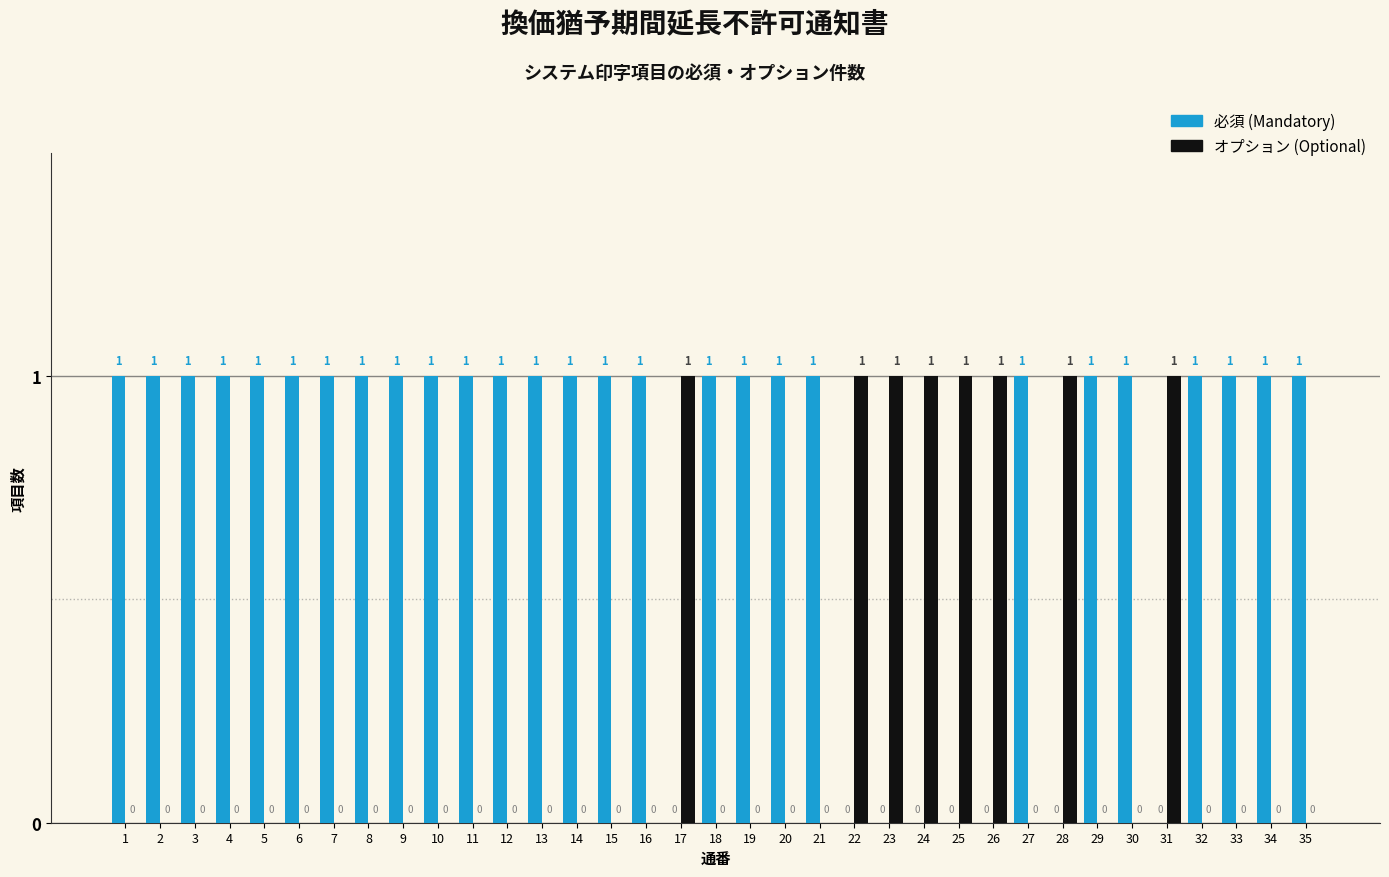

Are the bars grouped side by side (vs. stacked)?

Yes